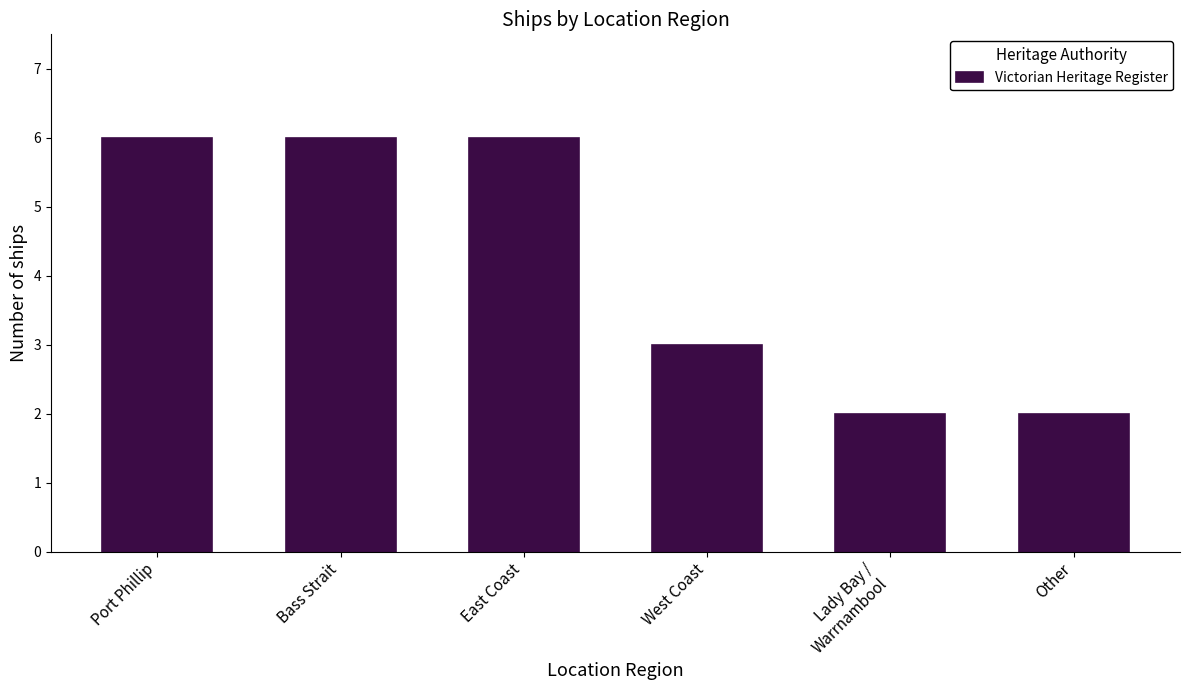

Reading left to right, what are all the values shown in this chart?

6	6	6	3	2	2